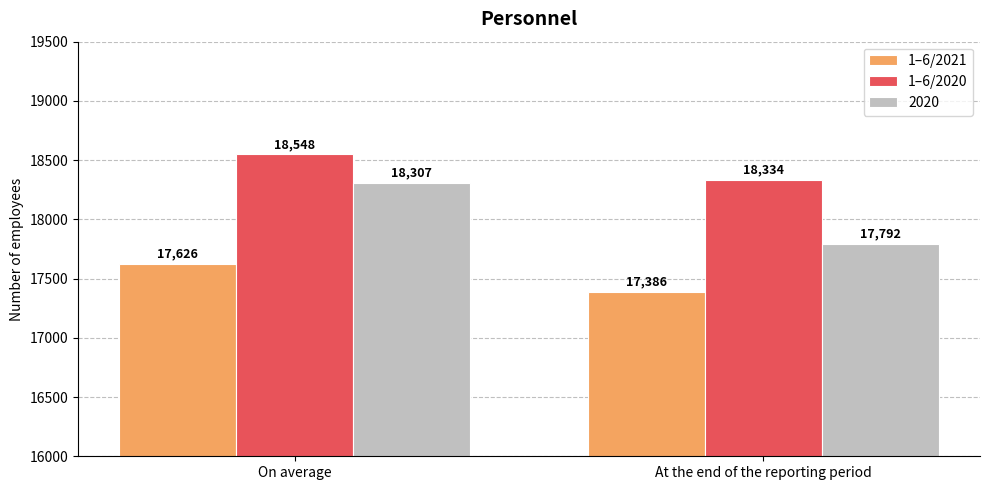

What is the maximum value shown in the chart?

18548